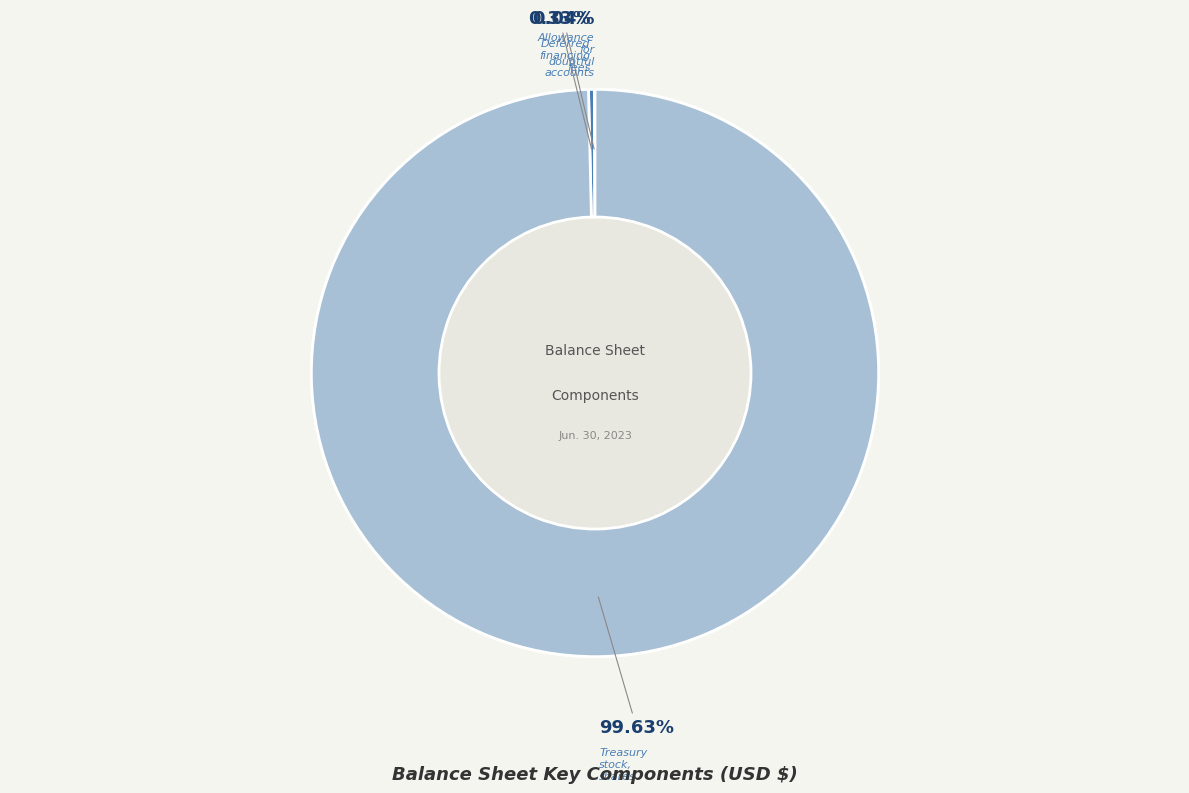

Which category has the smallest portion of the pie?

Allowance for doubtful accounts